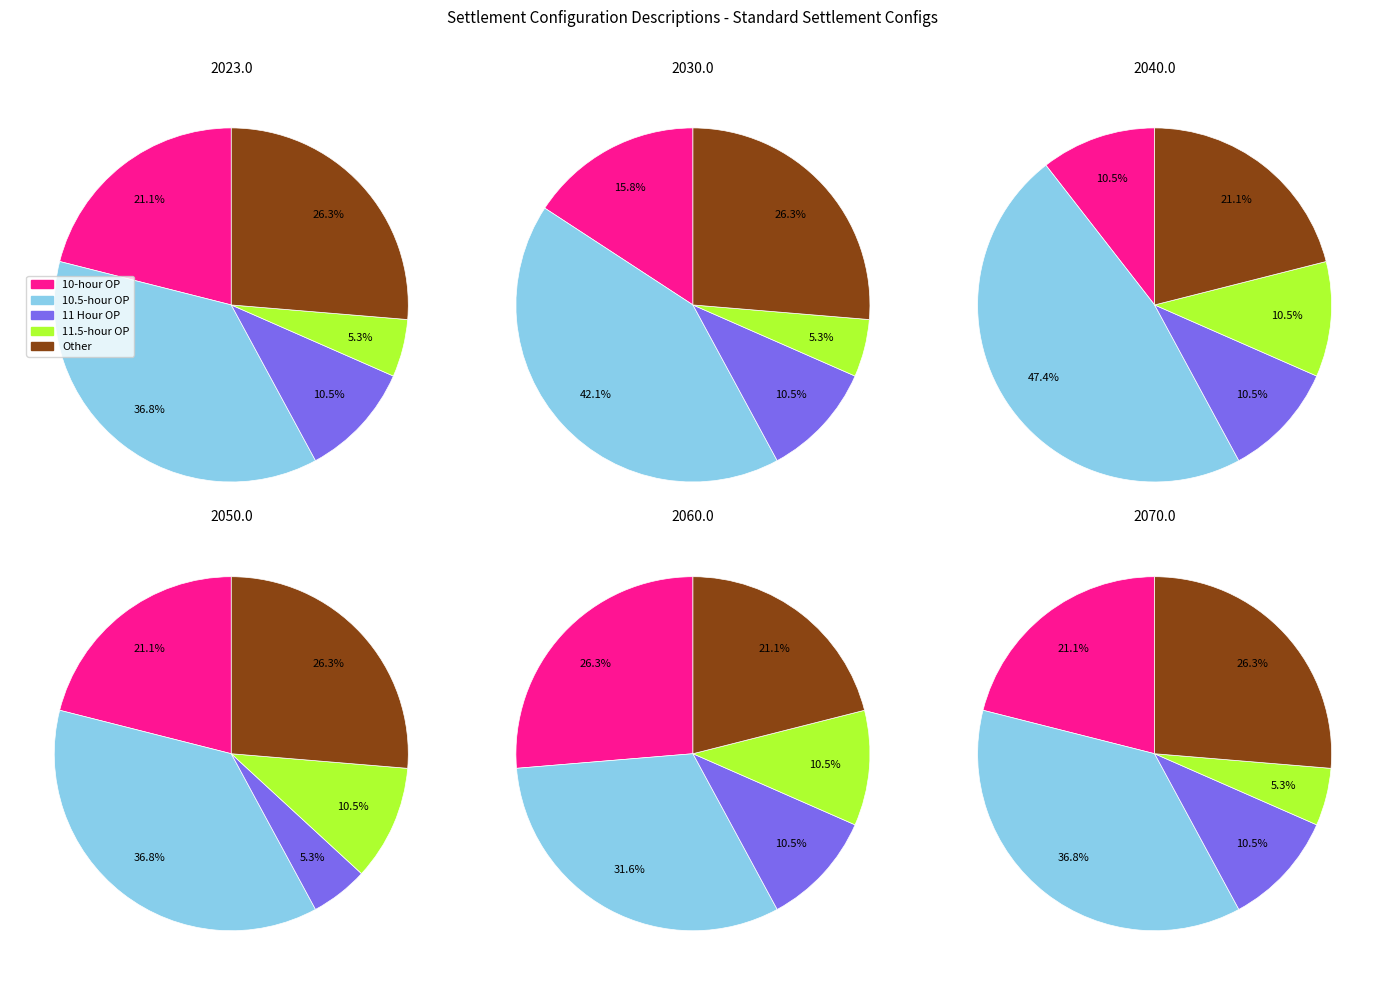

Which category has the smallest portion of the pie?

11.5-hour OP